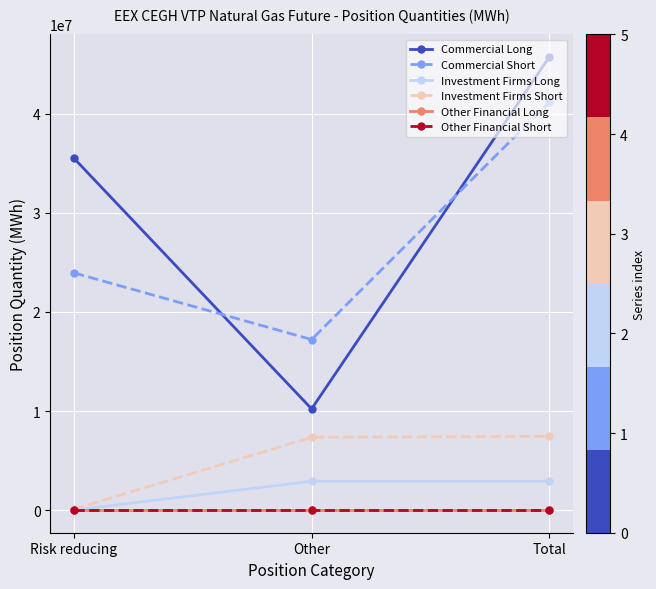

What value does the Commercial Long series have at Other, to the nearest 50?

10214950